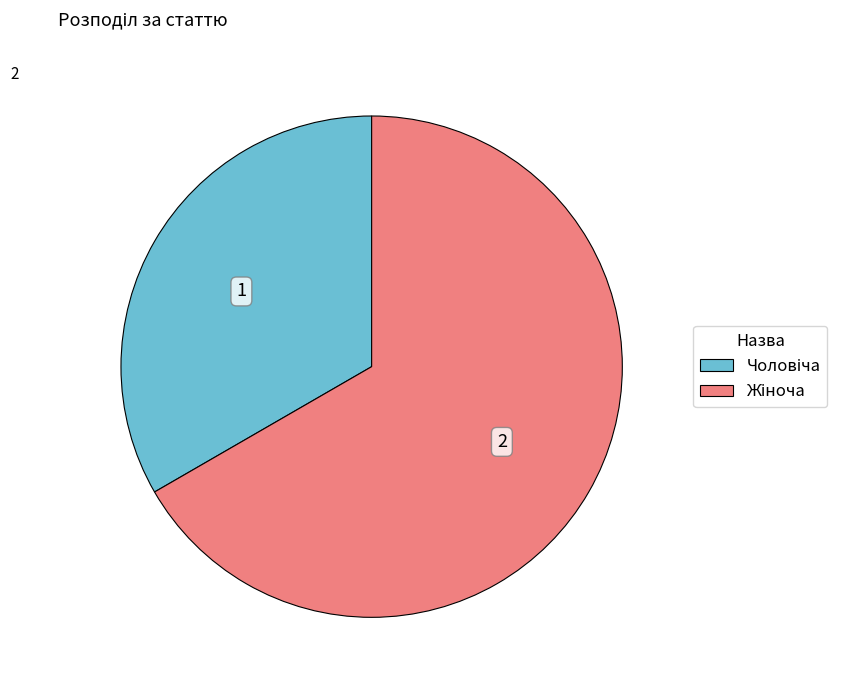

Is there any slice that represents more than half of the pie?

Yes